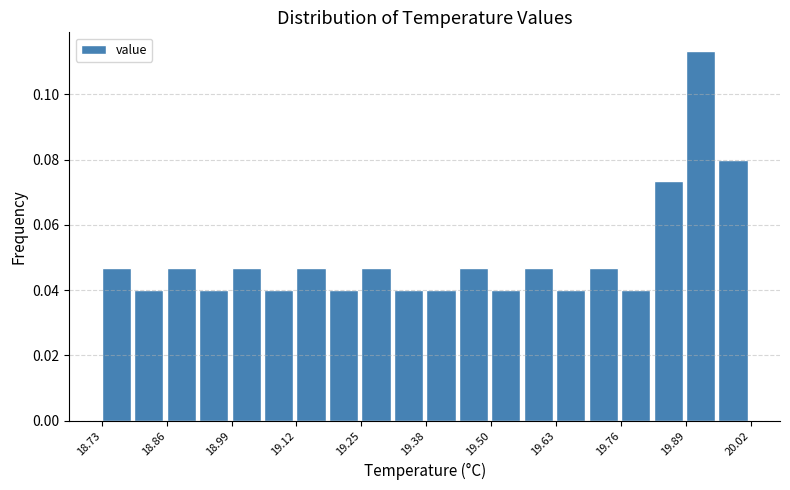

Around what value on the x-axis is the tallest bar? Give the approximate position of its centre, as read against the axis.

19.92